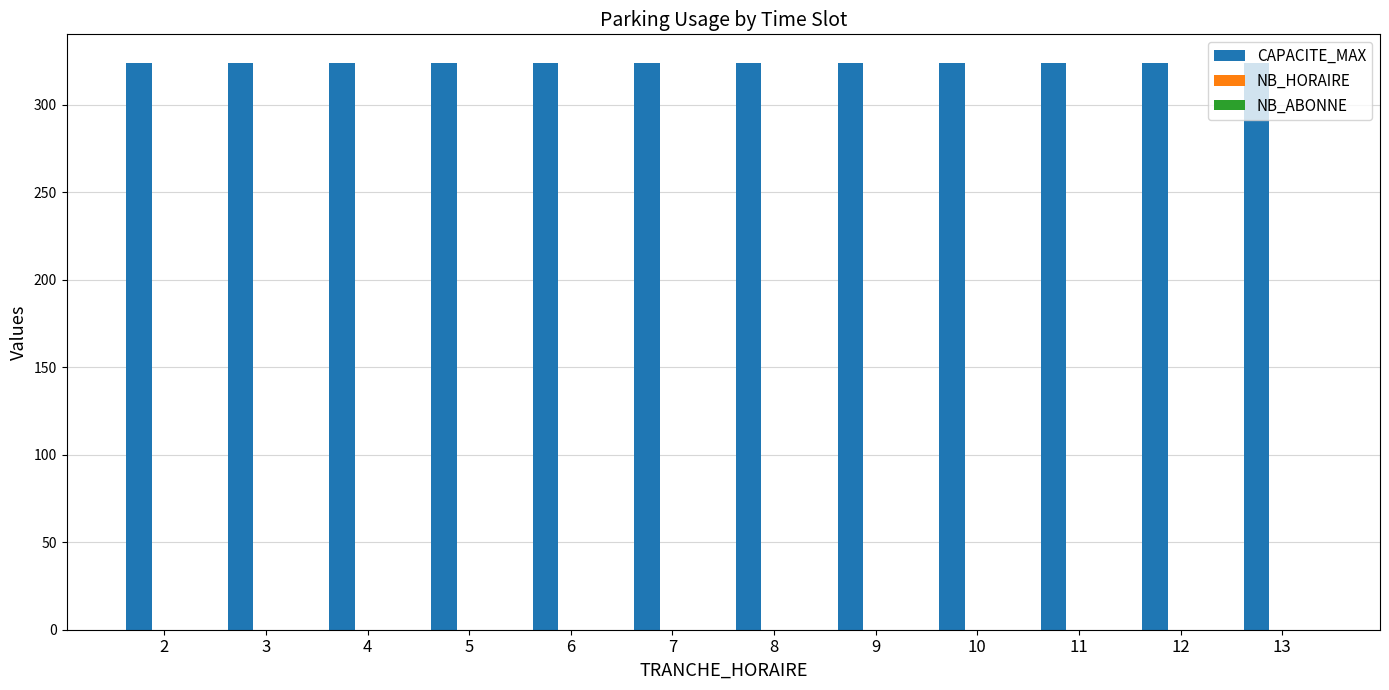

Is the value of CAPACITE_MAX at 6 greater than the value of NB_HORAIRE at 3?

Yes